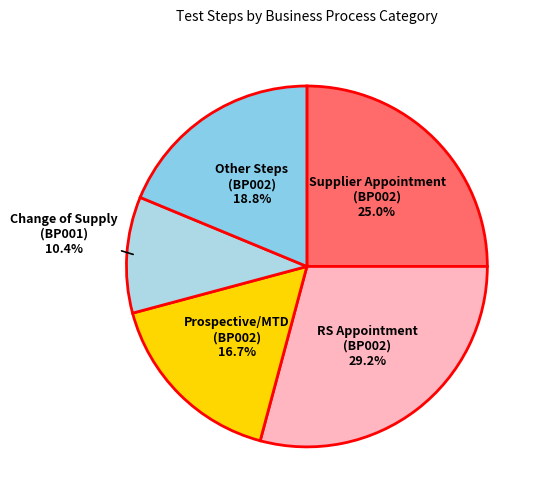

How many slices are in this pie chart?

5